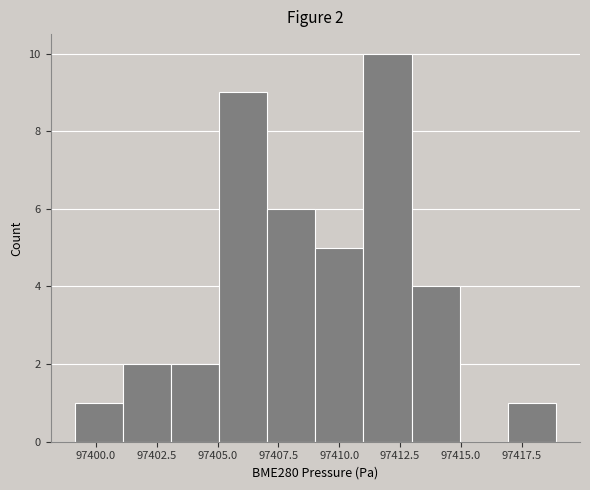

Read against the x-axis, roughly where is the centre of the tallest bar?

97412.0